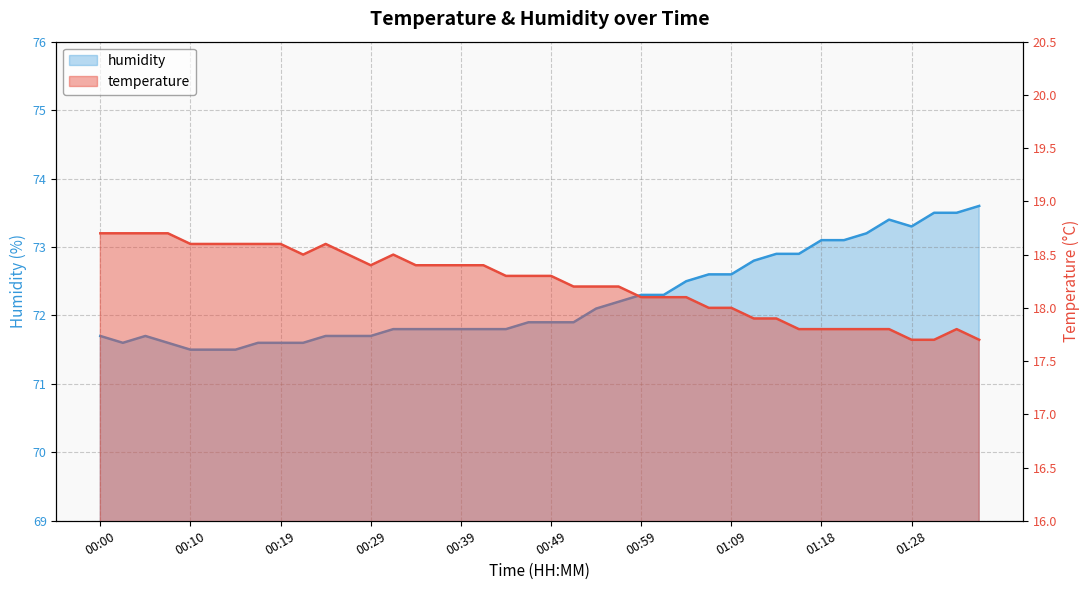

Which has a higher value, 00:54 or 01:04?

00:54